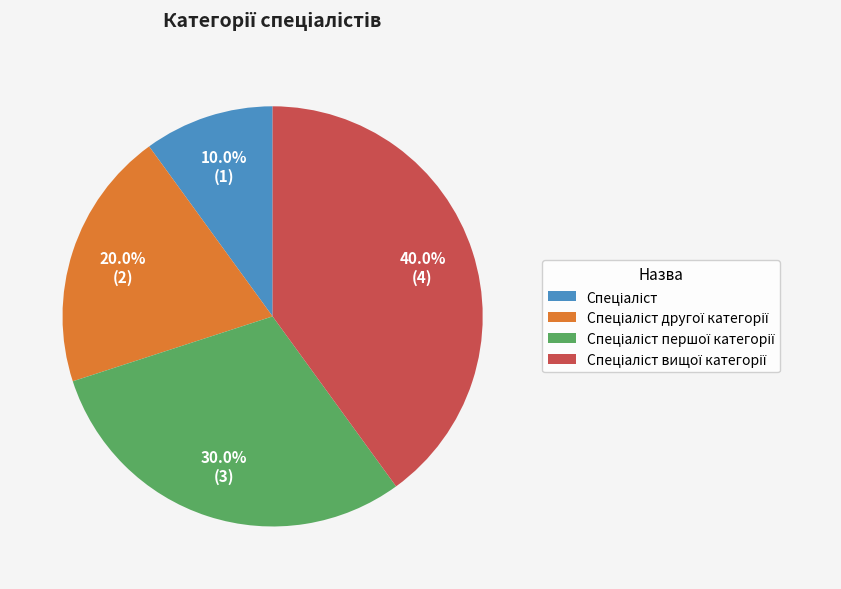

Is there any slice that represents more than half of the pie?

No